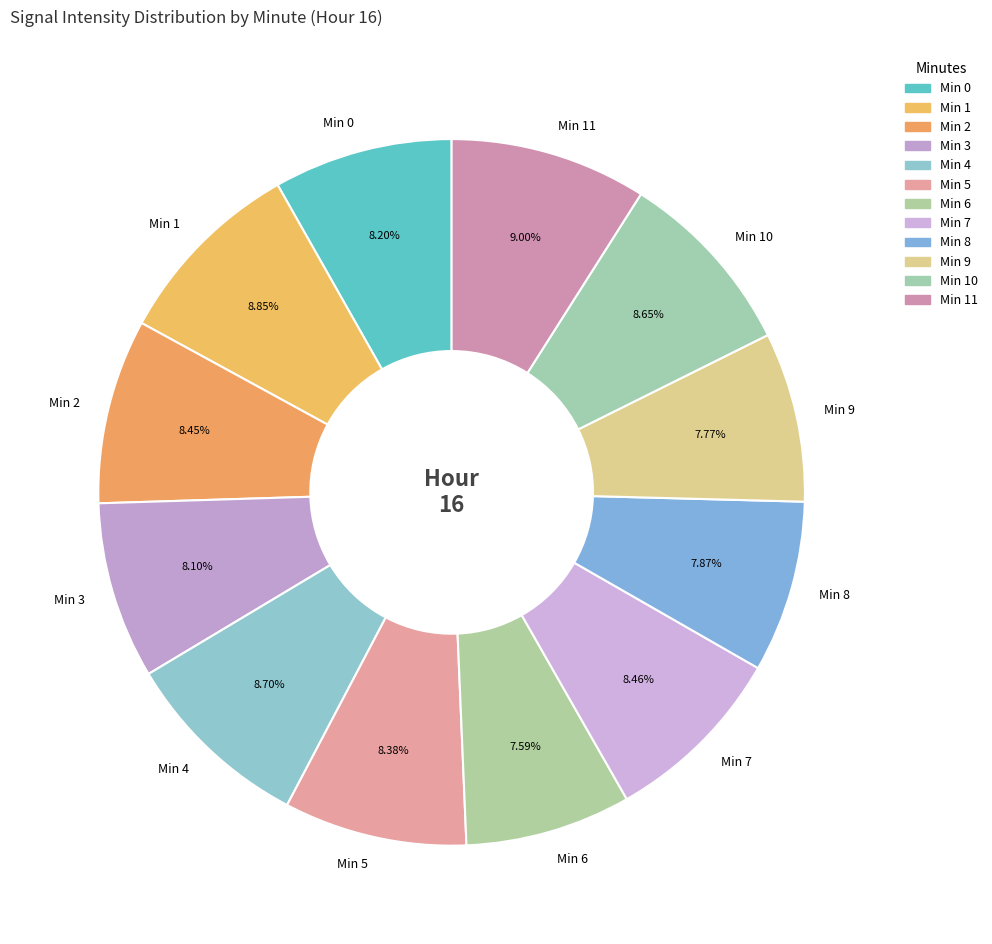

Approximately how many times larger is the value at Min 8 compared to Min 5?

0.9